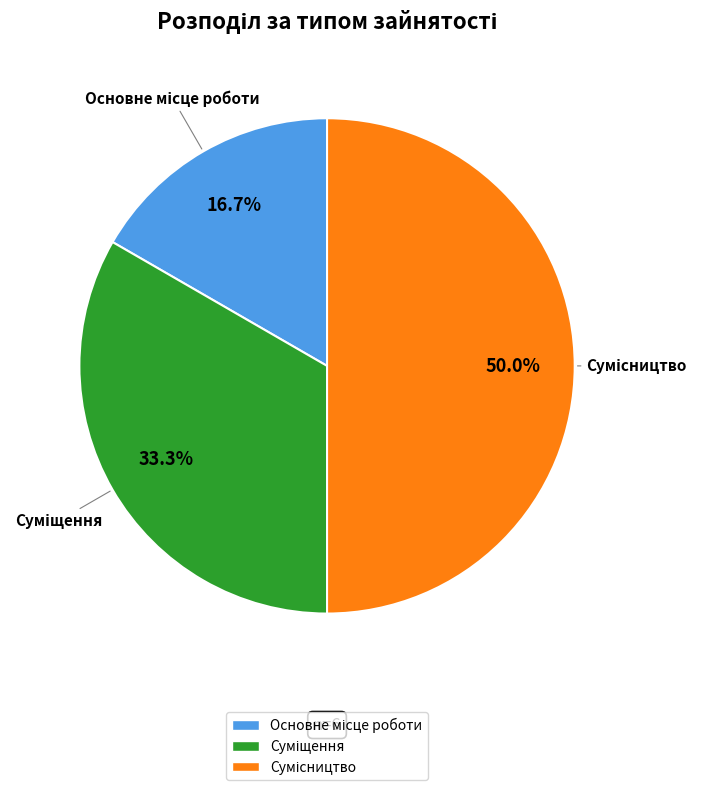

Which slice is the largest?

Сумісництво